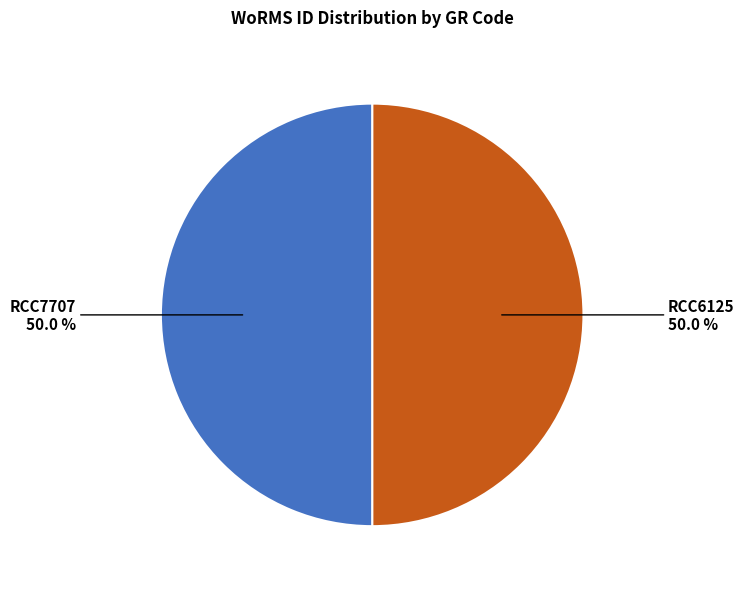

What percentage is NOT represented by RCC6125?

50.0%